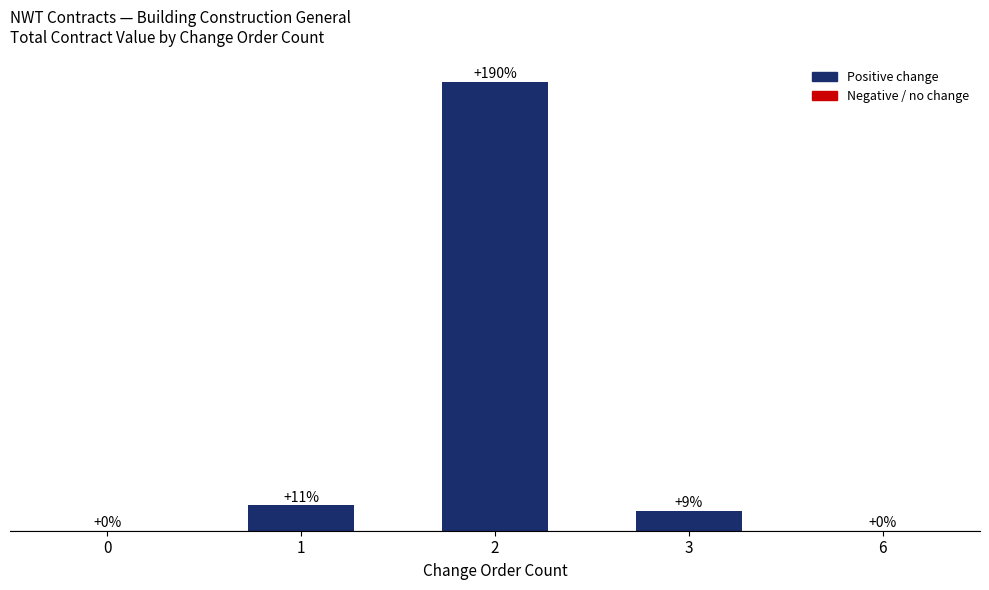

Reading left to right, what are all the values shown in this chart?

0=0.0	1=10.7	2=190.2	3=8.5	6=0.0